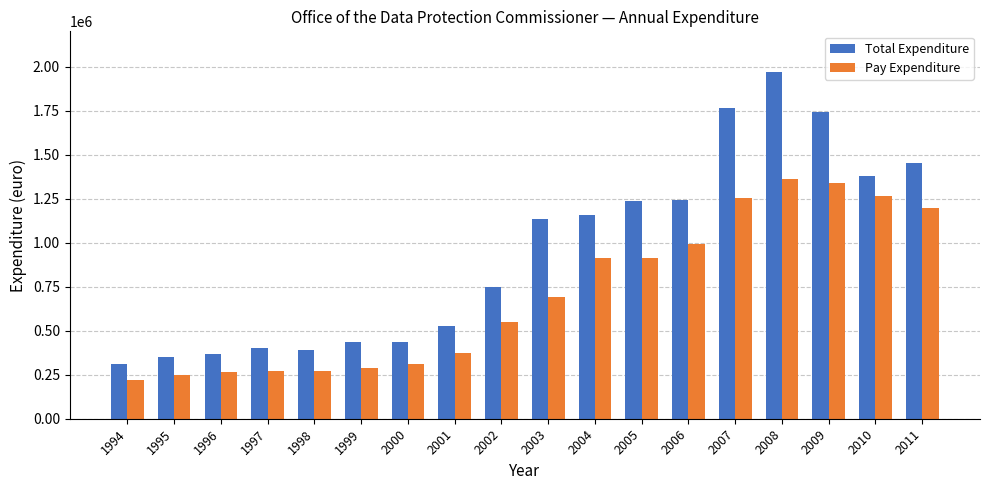

What is the difference between the Pay Expenditure values at 2000 and 1998?

39000